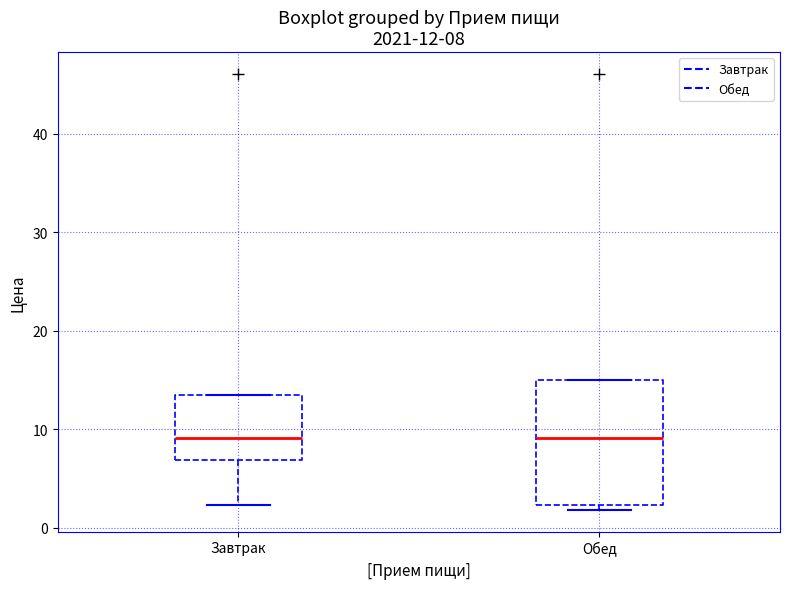

Comparing the boxes themselves (not the whiskers), which one is the tallest?

Обед